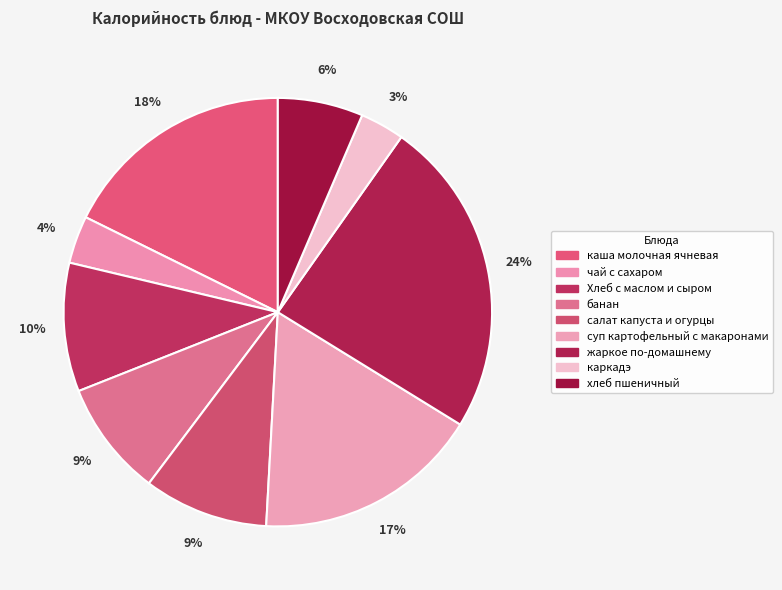

Count the number of slices in the pie.

9